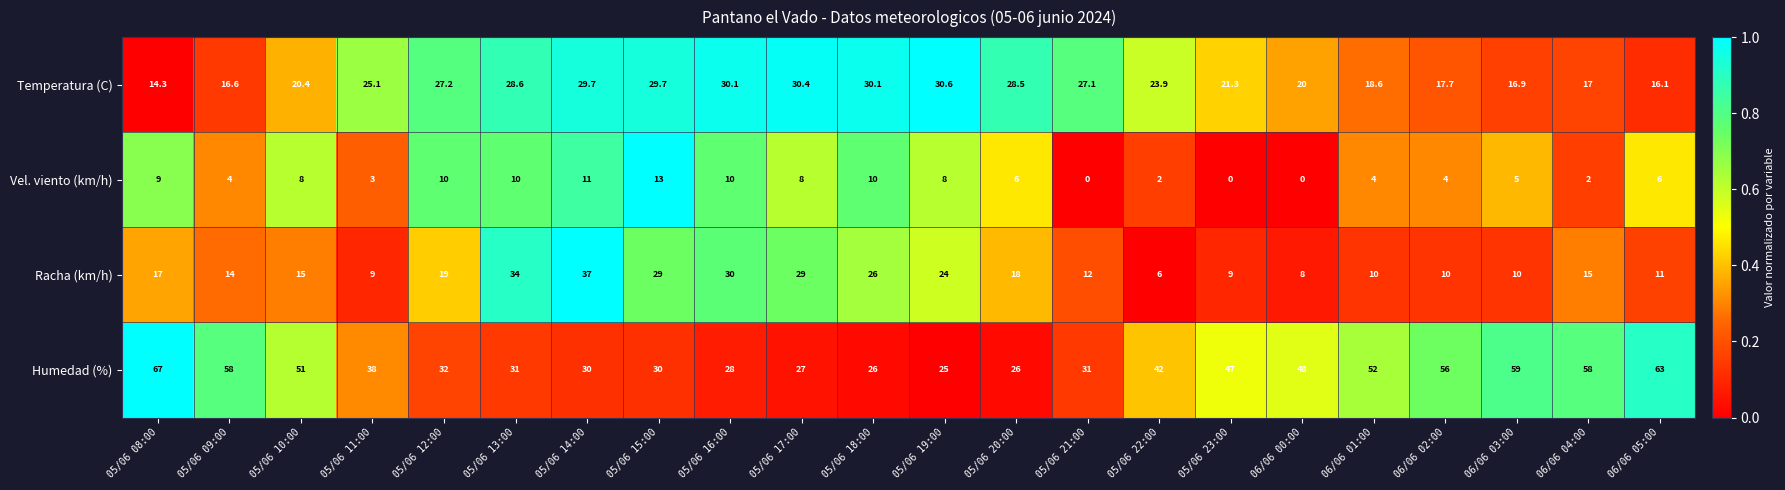

At how many categories does at least one series exceed 41?

11